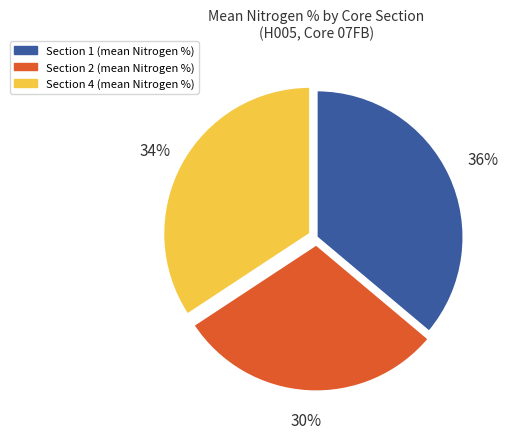

Approximately how many times larger is the value at Section 1 compared to Section 2?

1.2